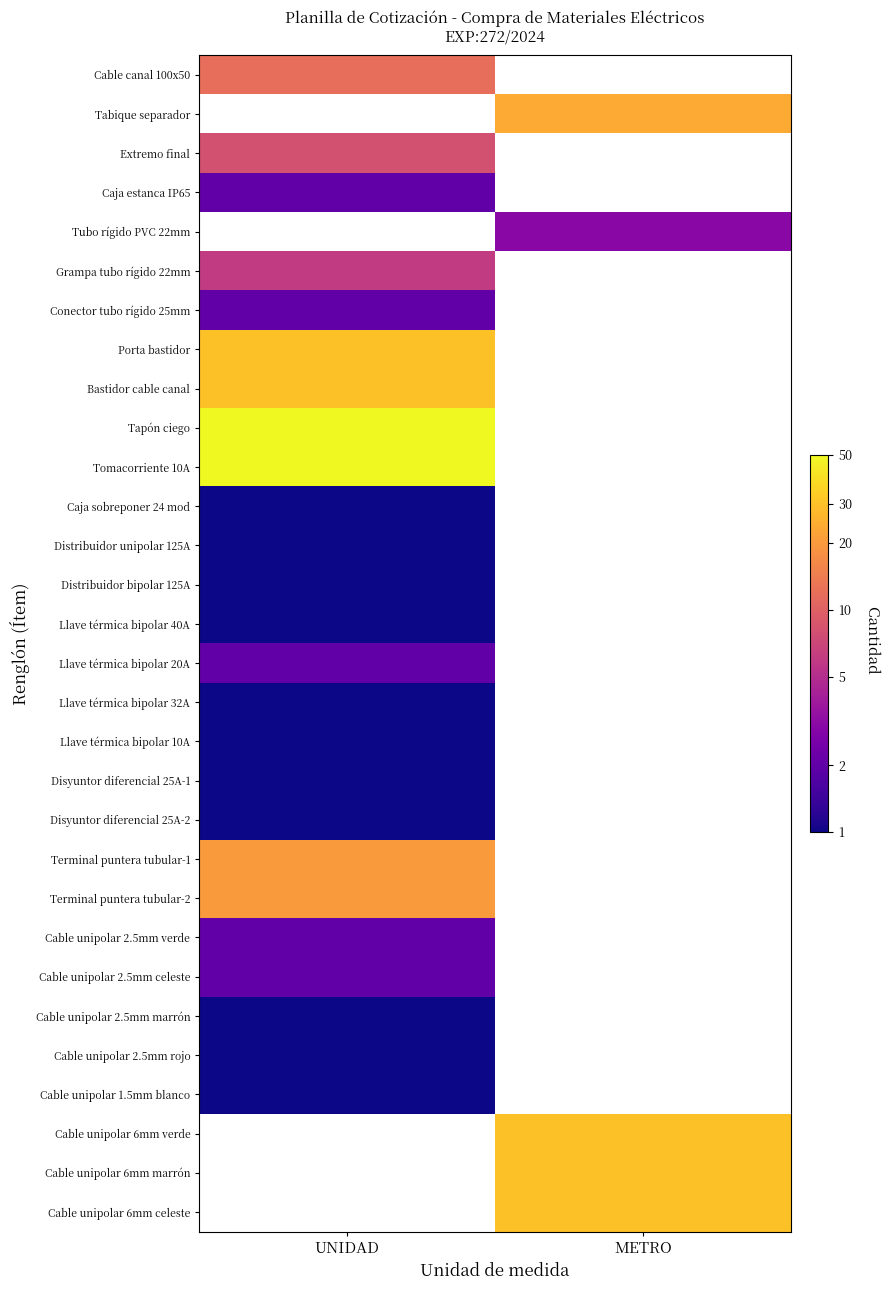

What is the maximum value shown in the chart?

1.7